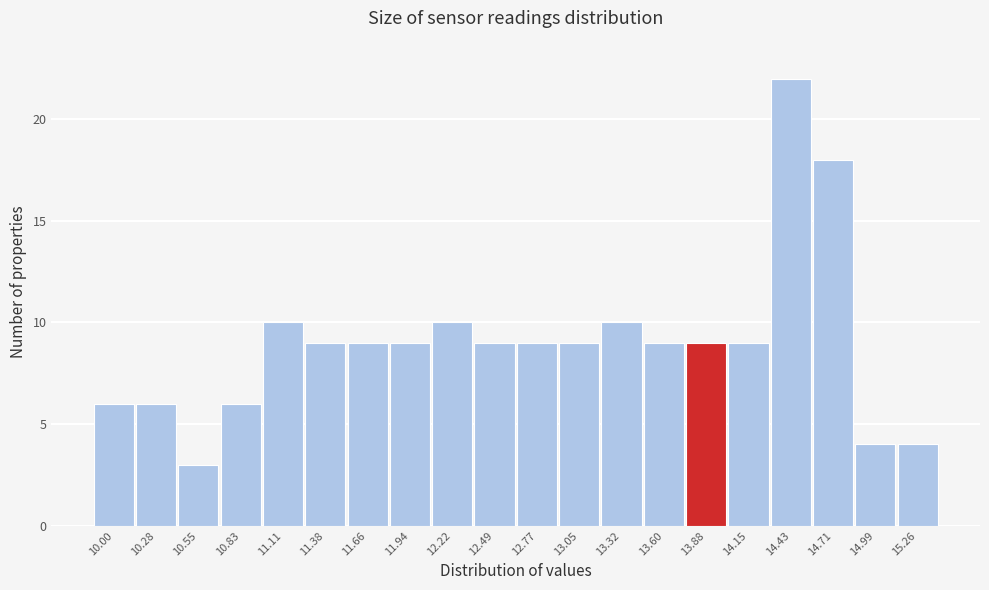

Reading left to right, what are all the values shown in this chart?

10.00=6	10.28=6	10.55=3	10.83=6	11.11=10	11.38=9	11.66=9	11.94=9	12.22=10	12.49=9	12.77=9	13.05=9	13.32=10	13.60=9	13.88=9	14.15=9	14.43=22	14.71=18	14.99=4	15.26=4